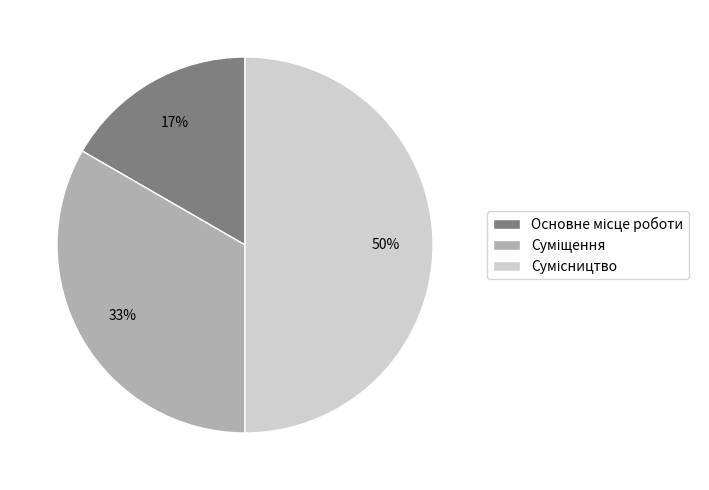

To the nearest percent, what is the average slice percentage?

33%